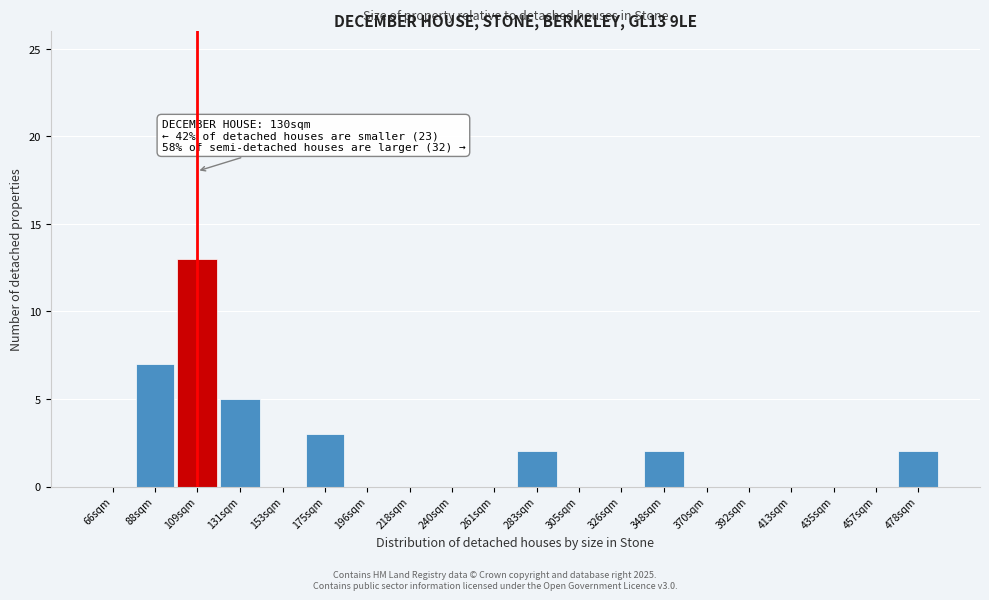

Reading right to left, extract all data points from this chart.

478sqm=2	457sqm=0	435sqm=0	413sqm=0	392sqm=0	370sqm=0	348sqm=2	326sqm=0	305sqm=0	283sqm=2	261sqm=0	240sqm=0	218sqm=0	196sqm=0	175sqm=3	153sqm=0	131sqm=5	109sqm=13	88sqm=7	66sqm=0